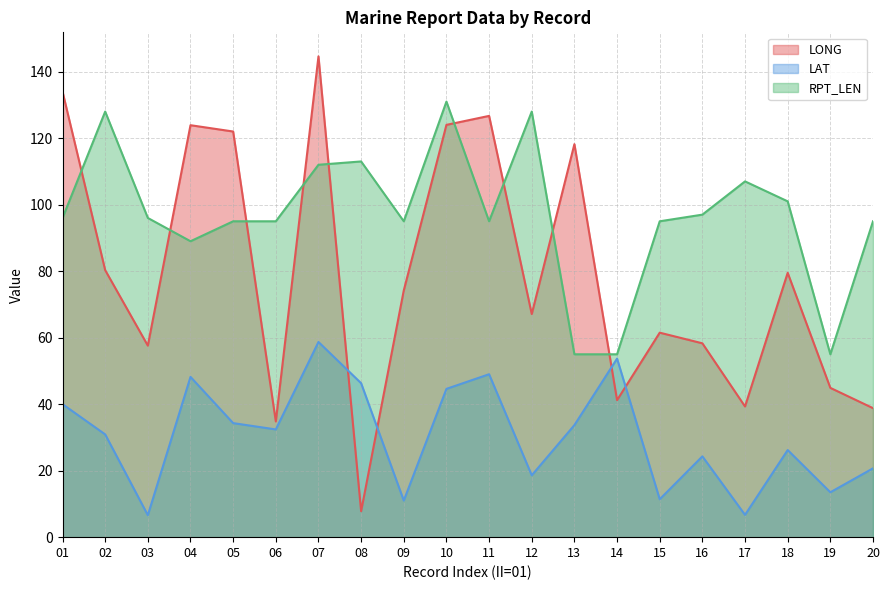

At how many categories does at least one series exceed 25?

20